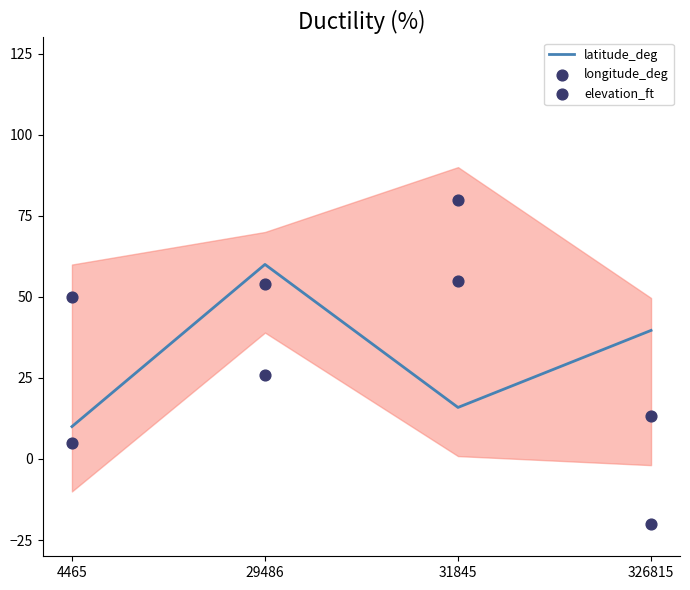

Which series has the largest Y range (max minus min)?

elevation_ft